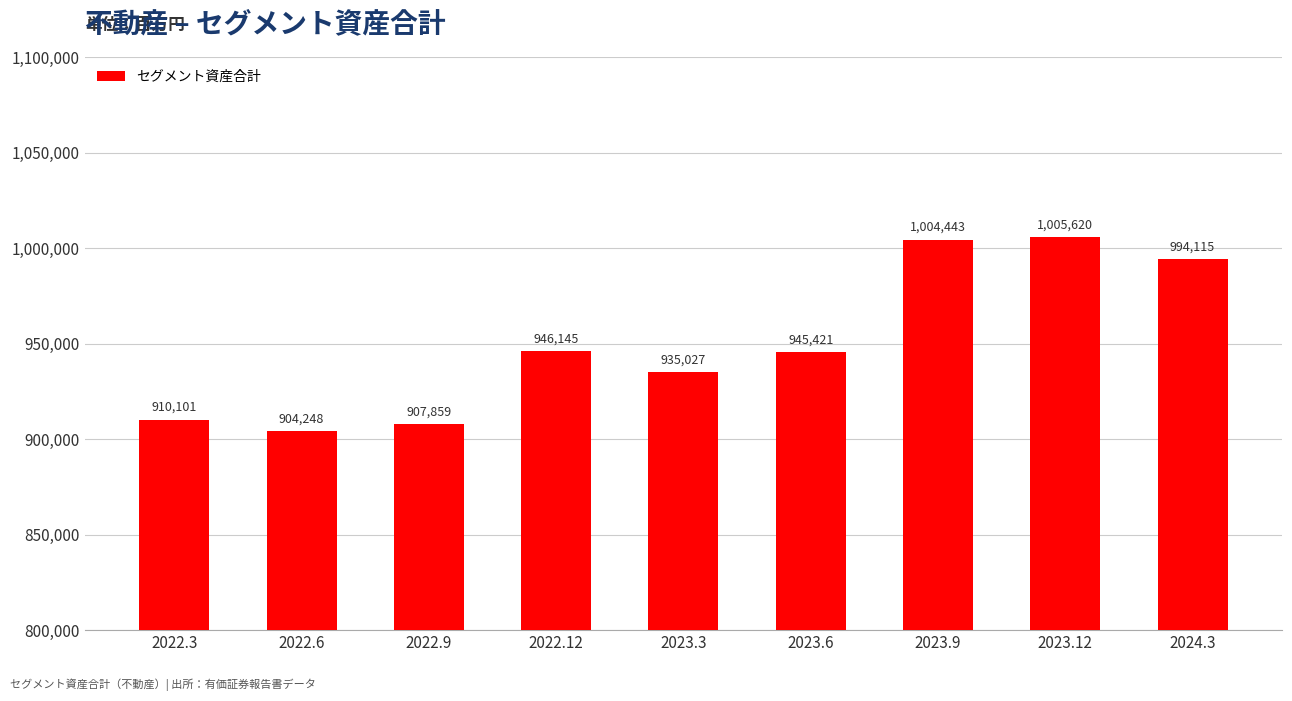

List the labels in order of value, largest first.

2023.12, 2023.9, 2024.3, 2022.12, 2023.6, 2023.3, 2022.3, 2022.9, 2022.6